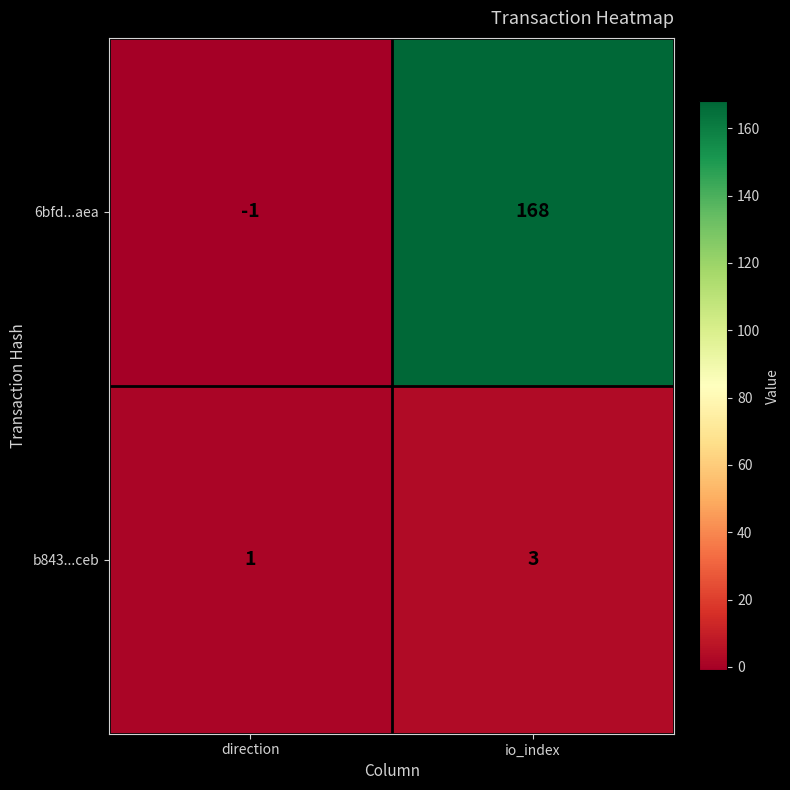

What is the greatest value displayed?

168